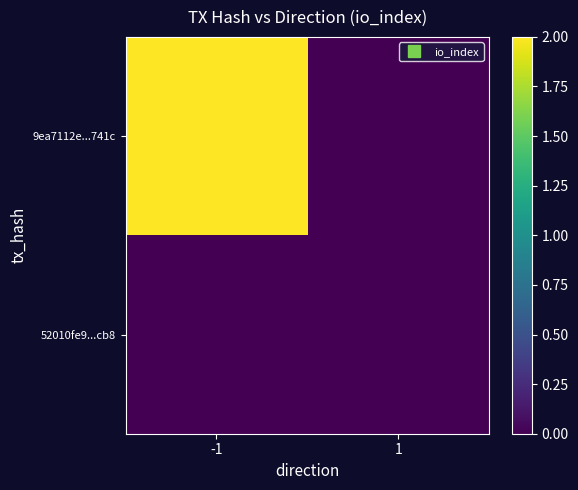

How many categories are shown in the chart?

2